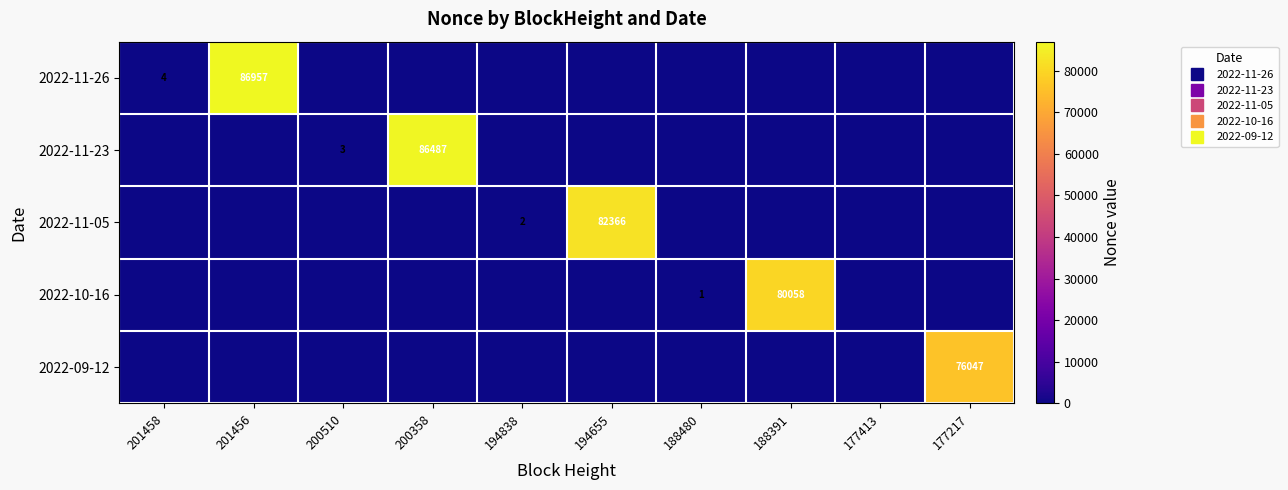

Count the number of categories in the chart.

10